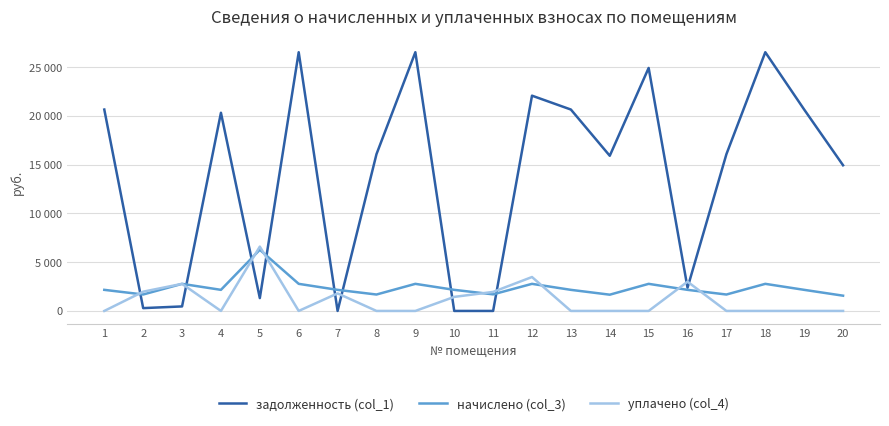

Between 5 and 16, which series saw the biggest shift?

начислено (col_3)